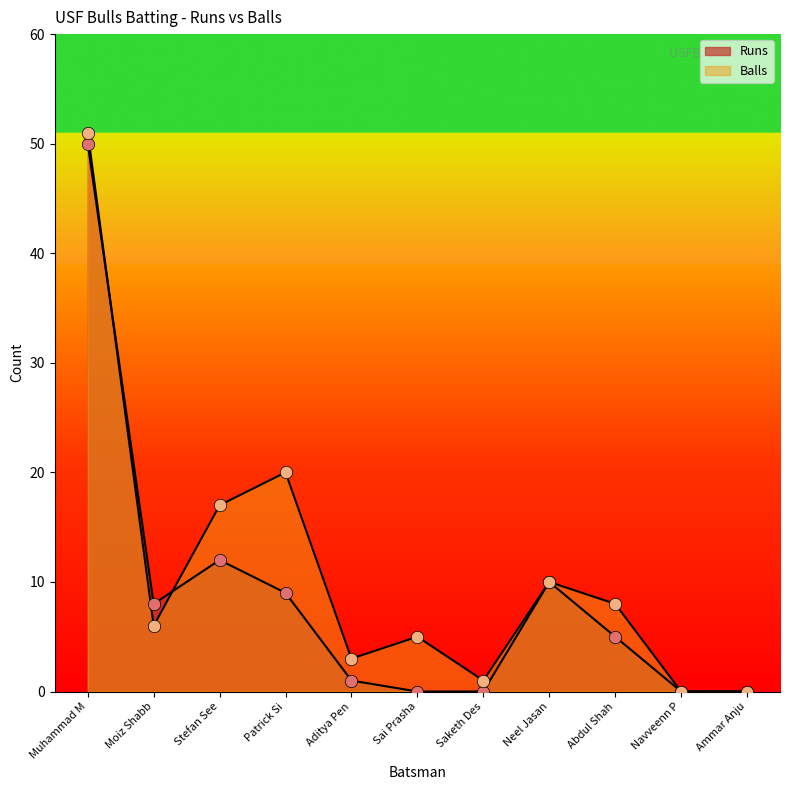

Which series contains the highest Y value?

Balls